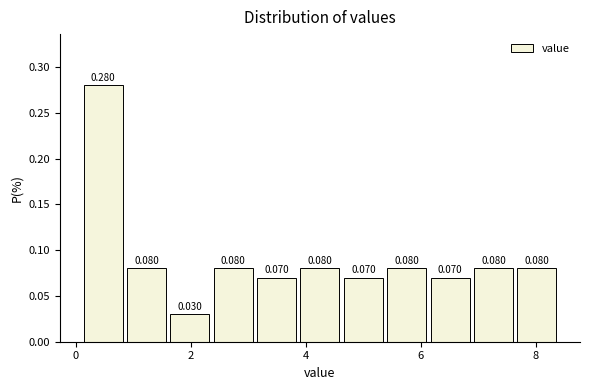

Around what value on the x-axis is the tallest bar? Give the approximate position of its centre, as read against the axis.

0.4